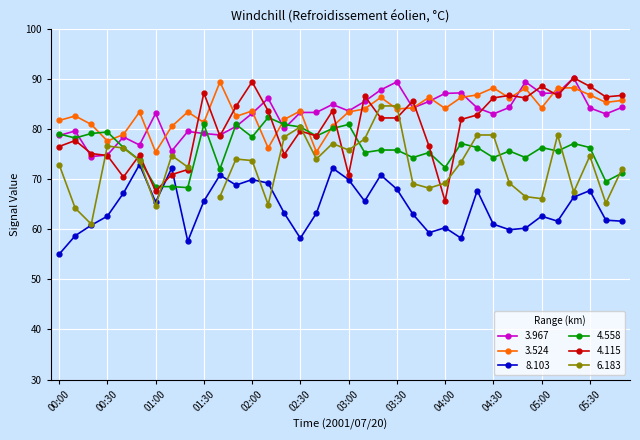

Which series has the largest total across all categories?

3.524